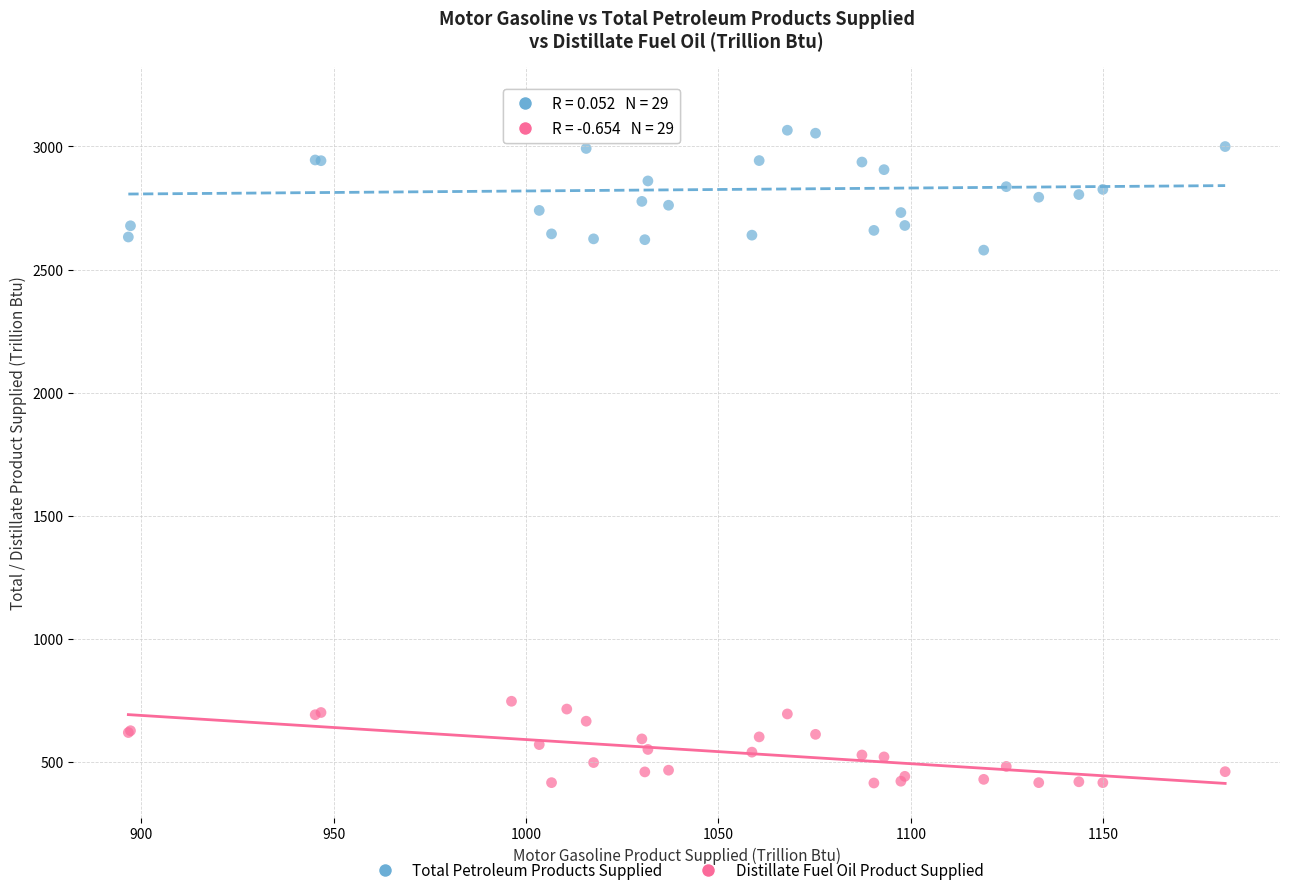

Across all series, what Y value is closest to 1800?

2578.9